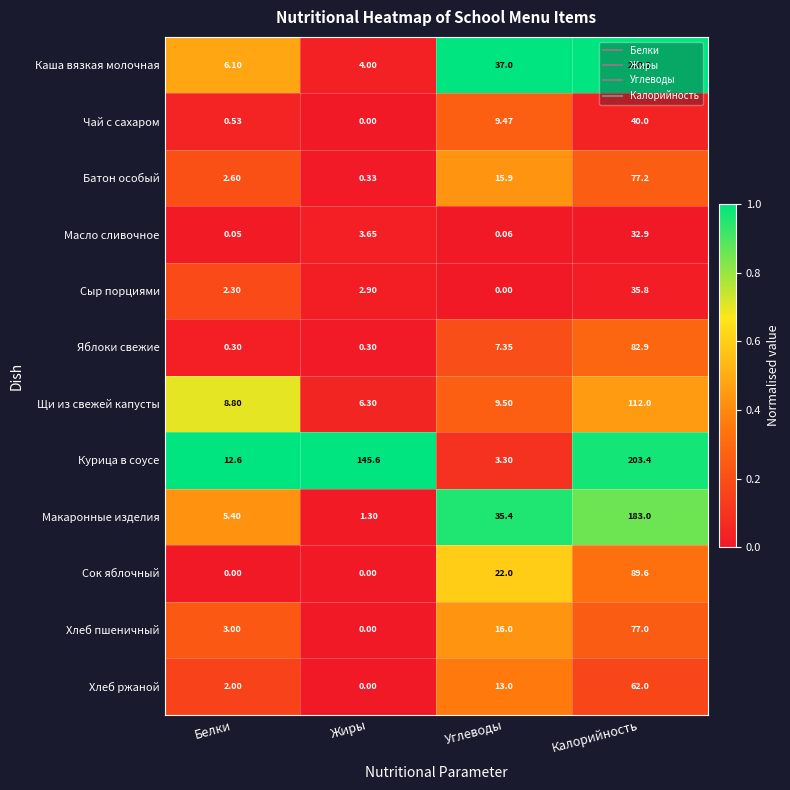

What is the maximum value shown in the chart?

208.2